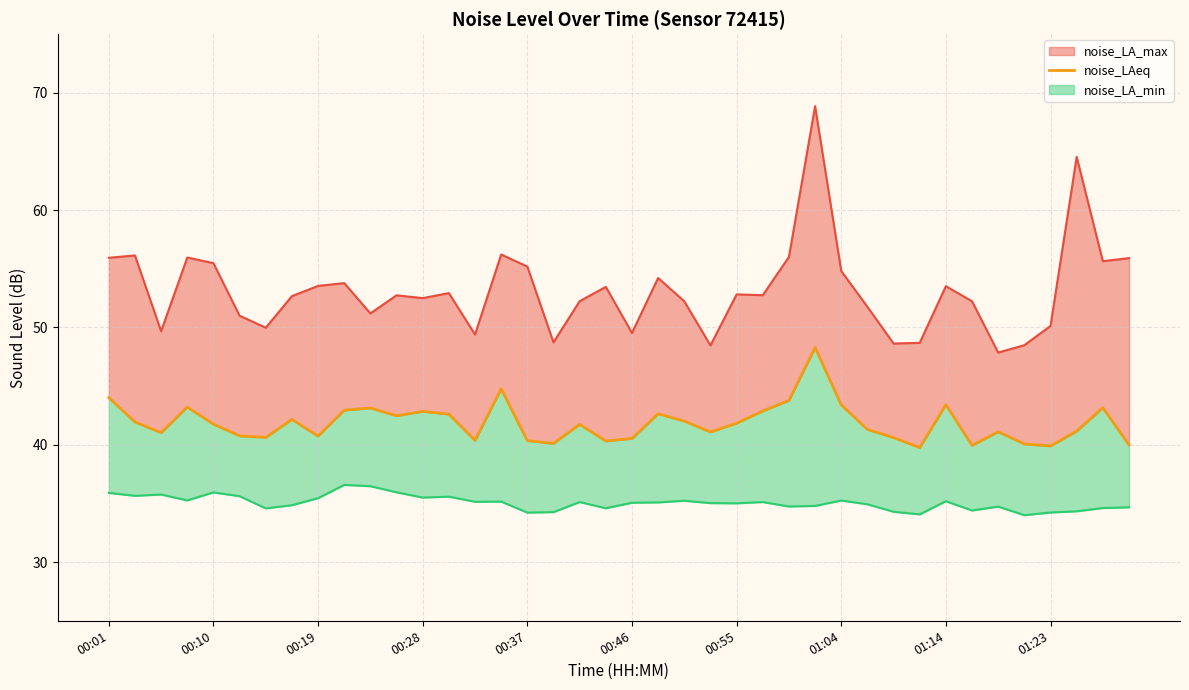

What position from the right is 00:01?

40